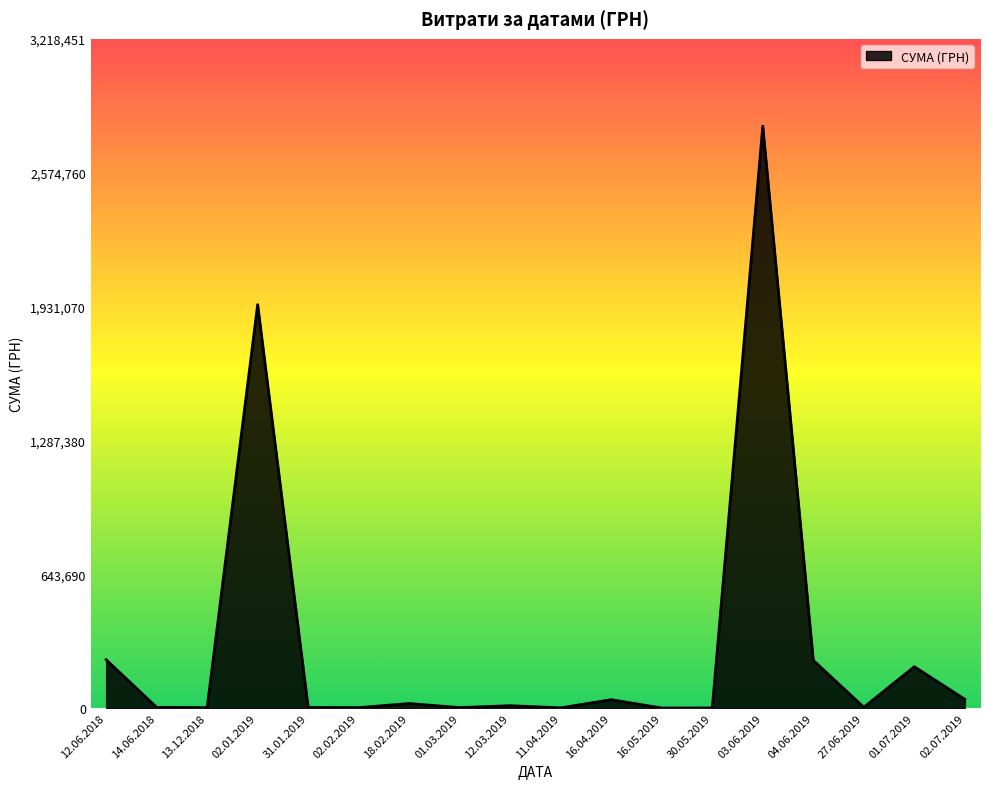

True or false: there are more than 2 points higher than both neighbors.

True